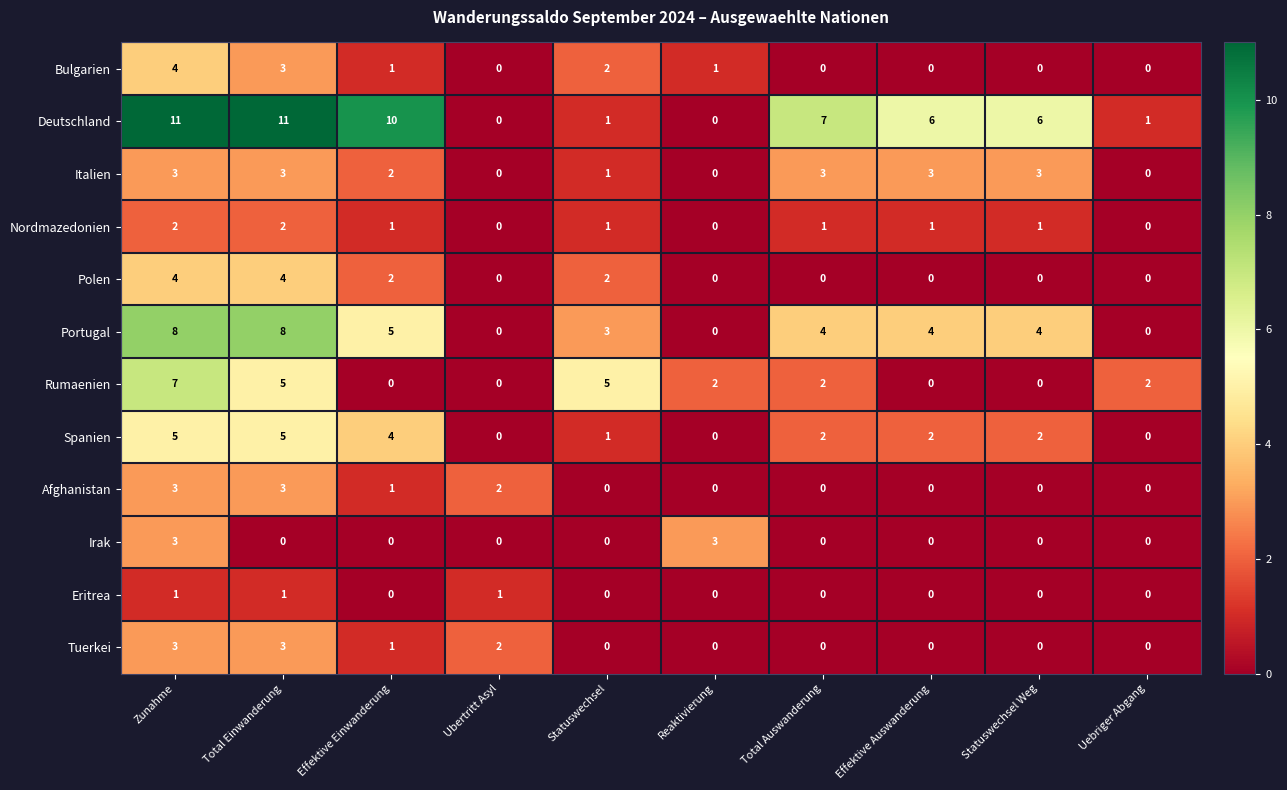

Is it true that Spanien equals 0 at Ubertritt Asyl?

True